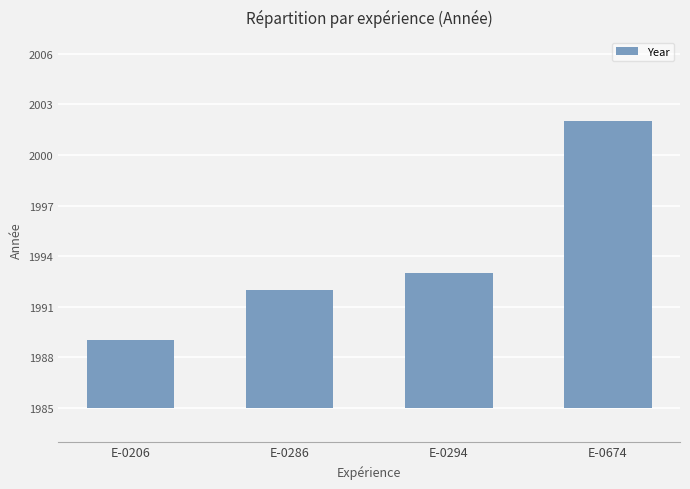

What is the change in value from E-0294 to E-0674?

+9